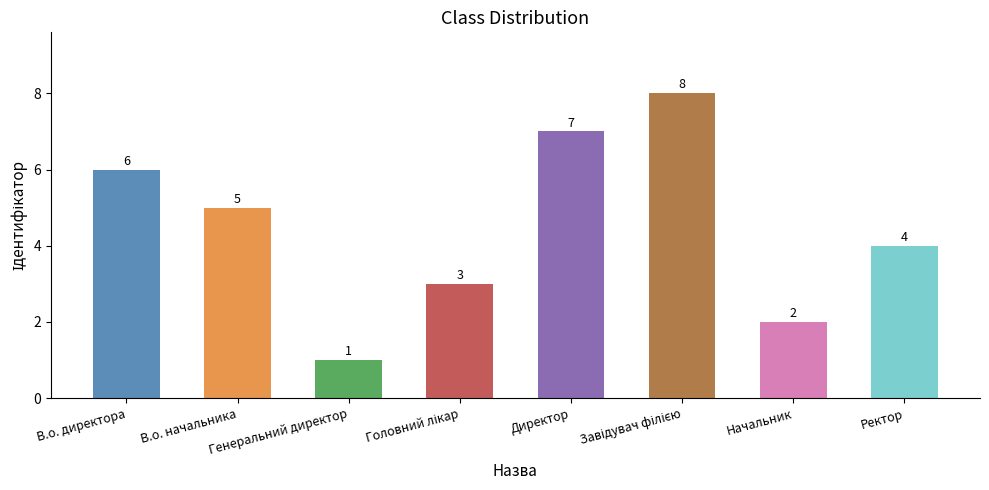

What is the difference between the values at Ректор and Генеральний директор?

3